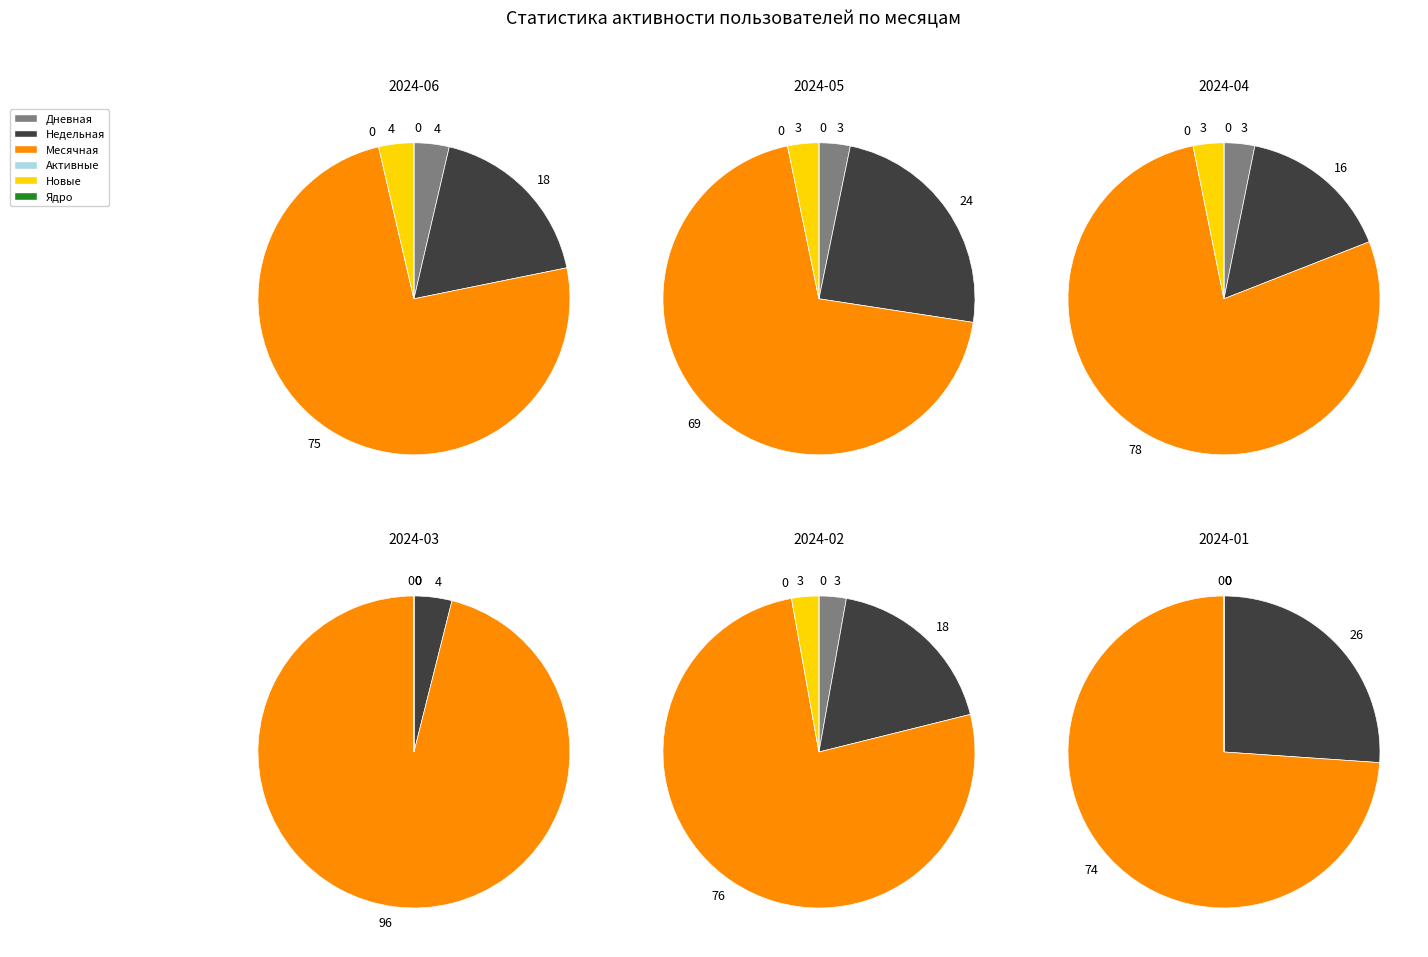

Does 21 account for over 50% of the chart?

No